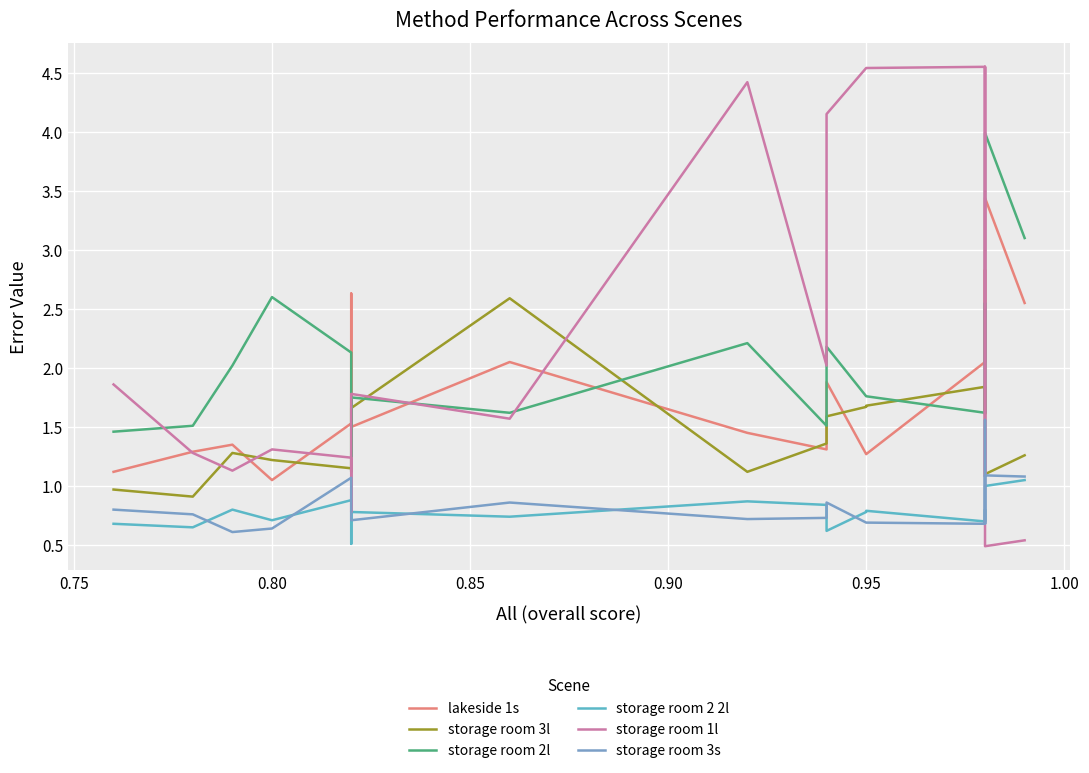

Count the number of categories in the chart.

20